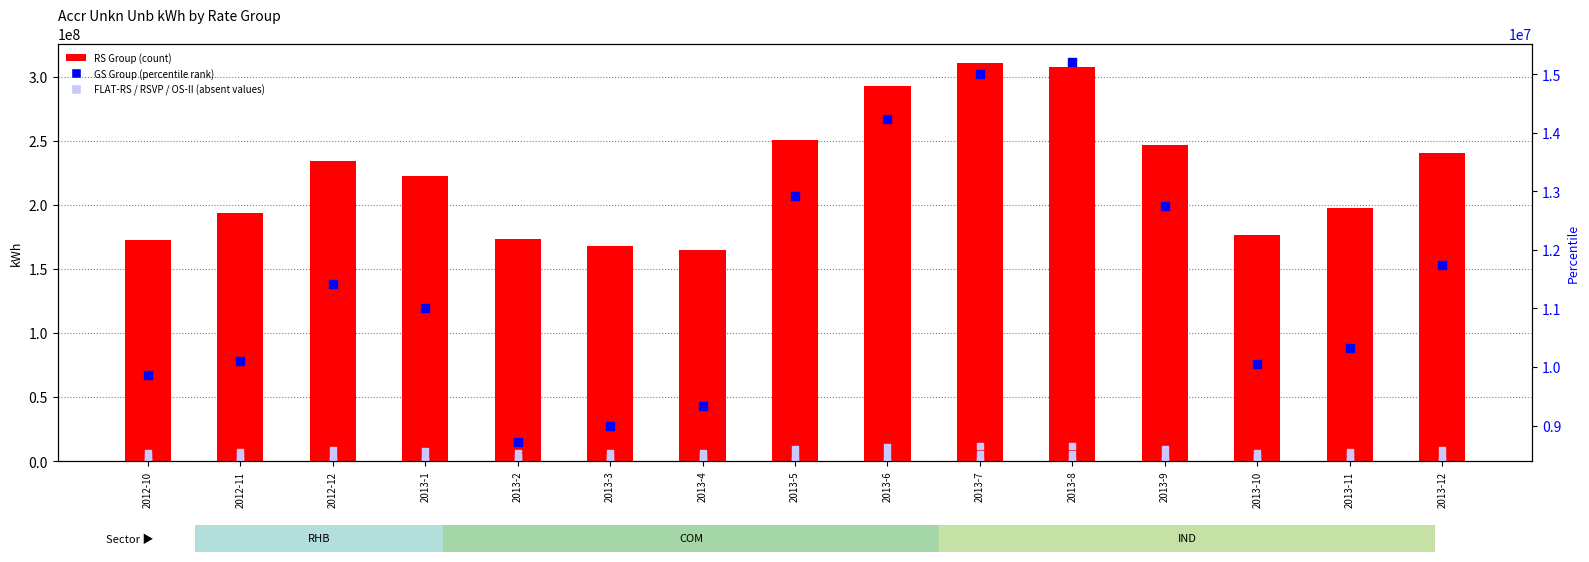

Which series has the largest total across all categories?

RS Group